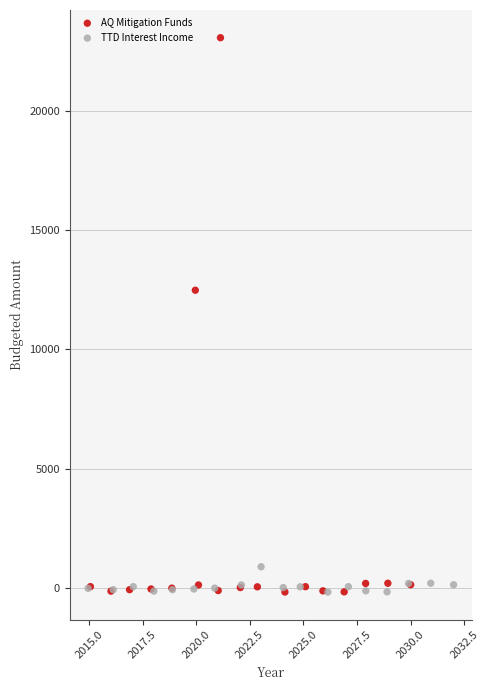

Which series has the largest Y range (max minus min)?

AQ Mitigation Funds